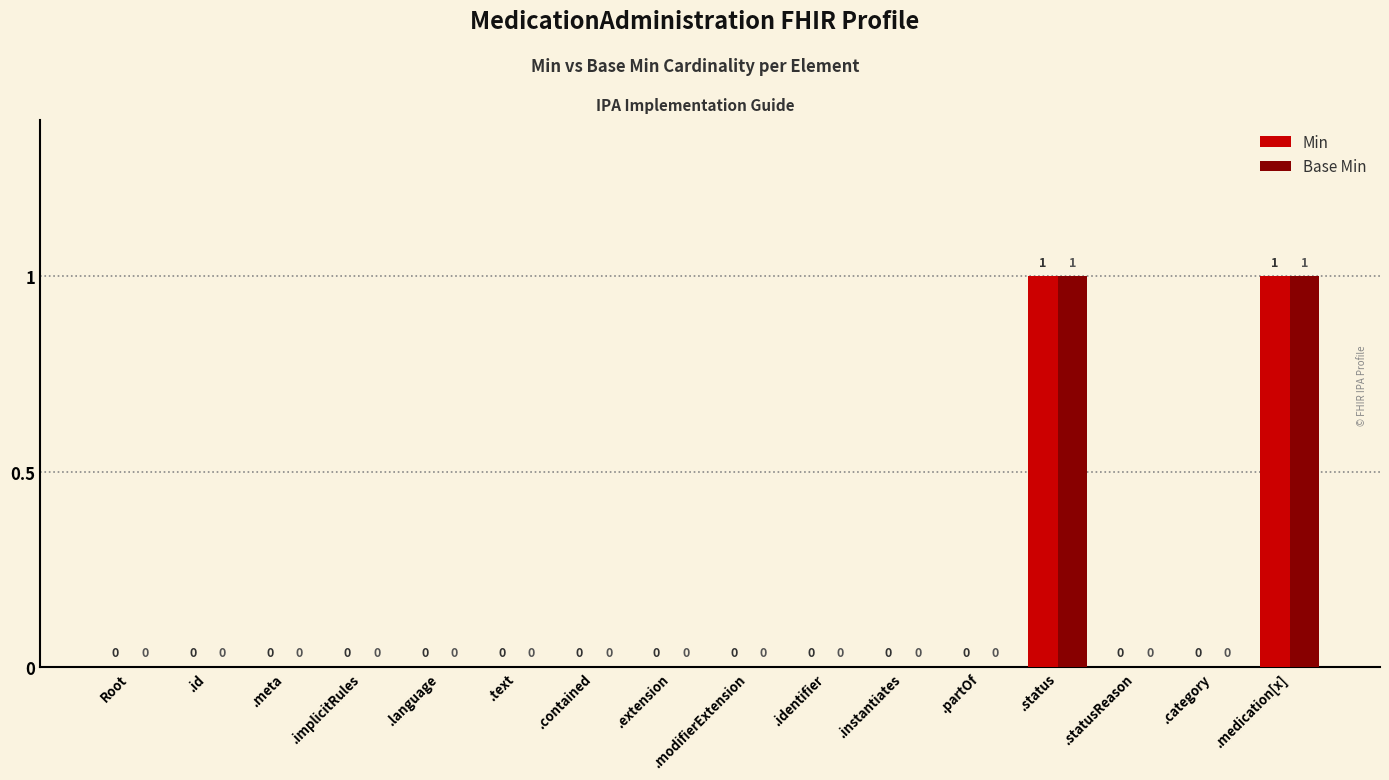

How many Base Min values are between 0 and 1?

16